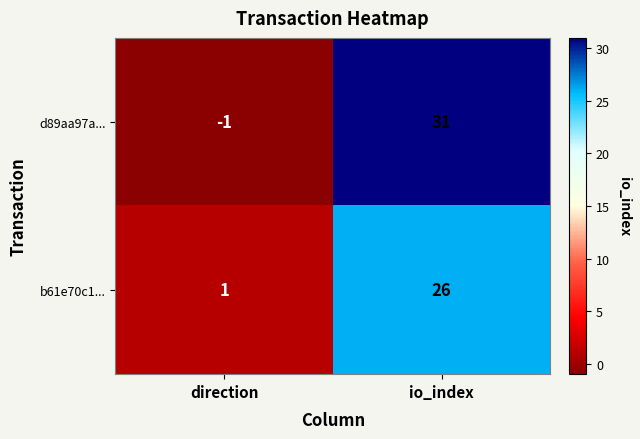

What is the difference between the d89aa97a... values at io_index and direction?

32